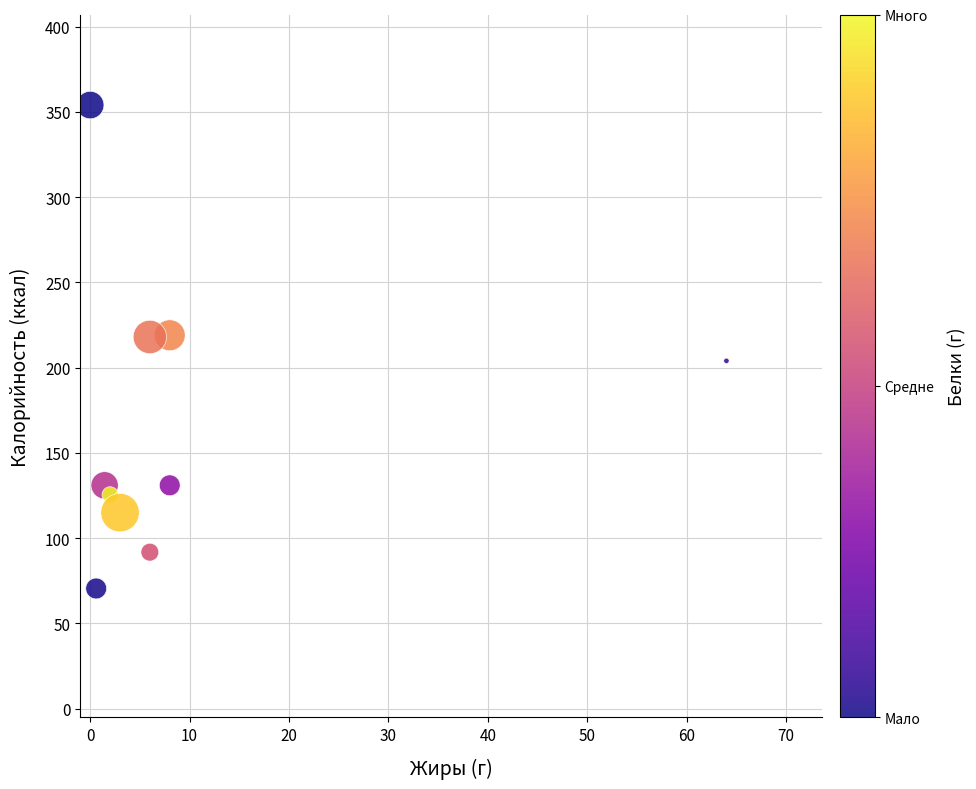

What is the range of X values (max minus min)?

64.0